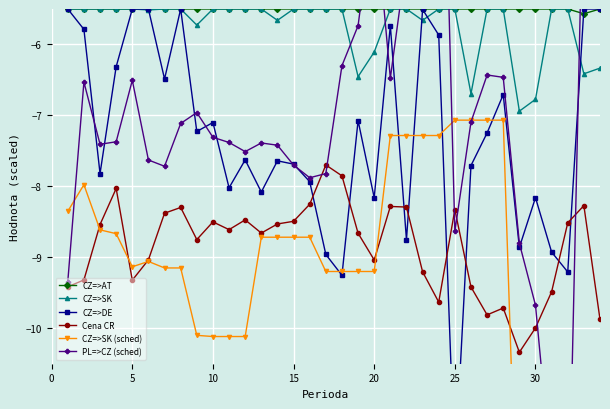

True or false: CZ=>SK (sched) and CZ=>AT intersect in this chart.

False